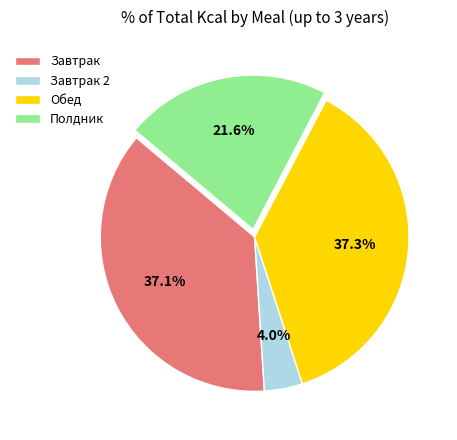

Is Полдник the majority of the pie?

No